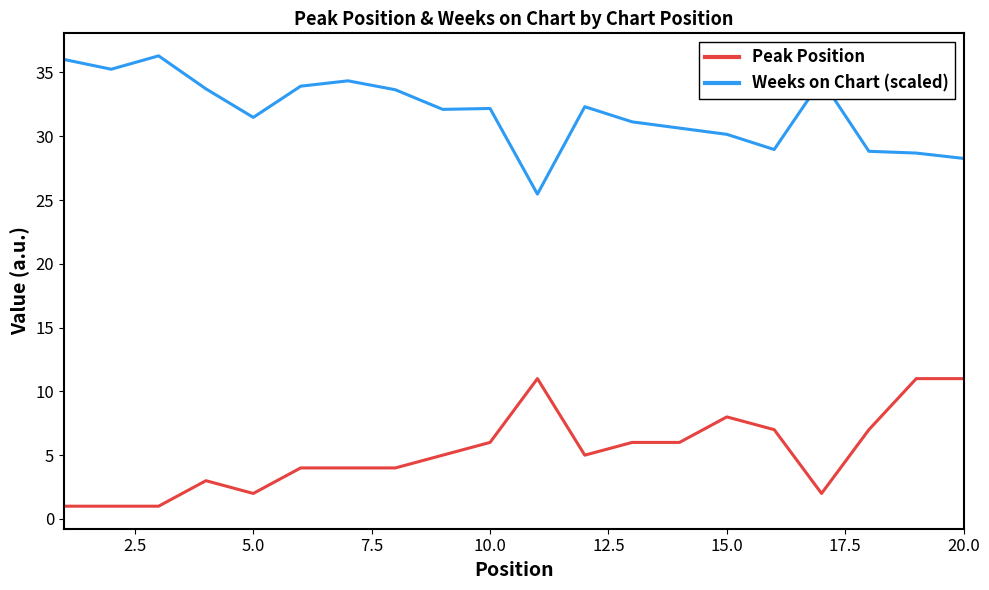

List the series in order of their peak value, highest first.

Weeks on Chart (scaled), Peak Position